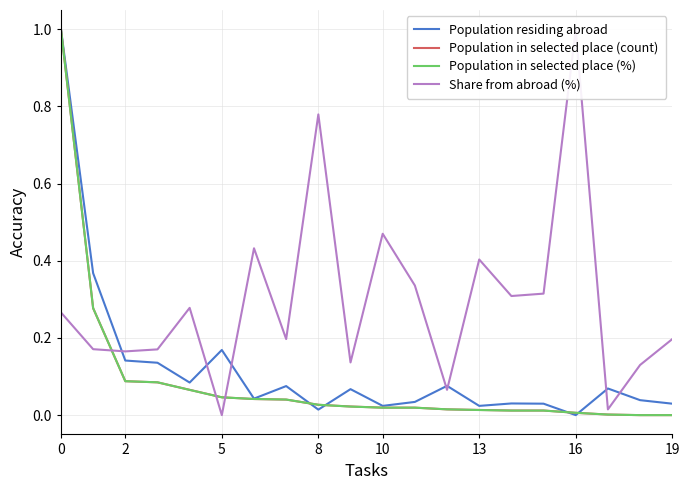

True or false: Population in selected place (count) has a value of 0.0 at 16.

True